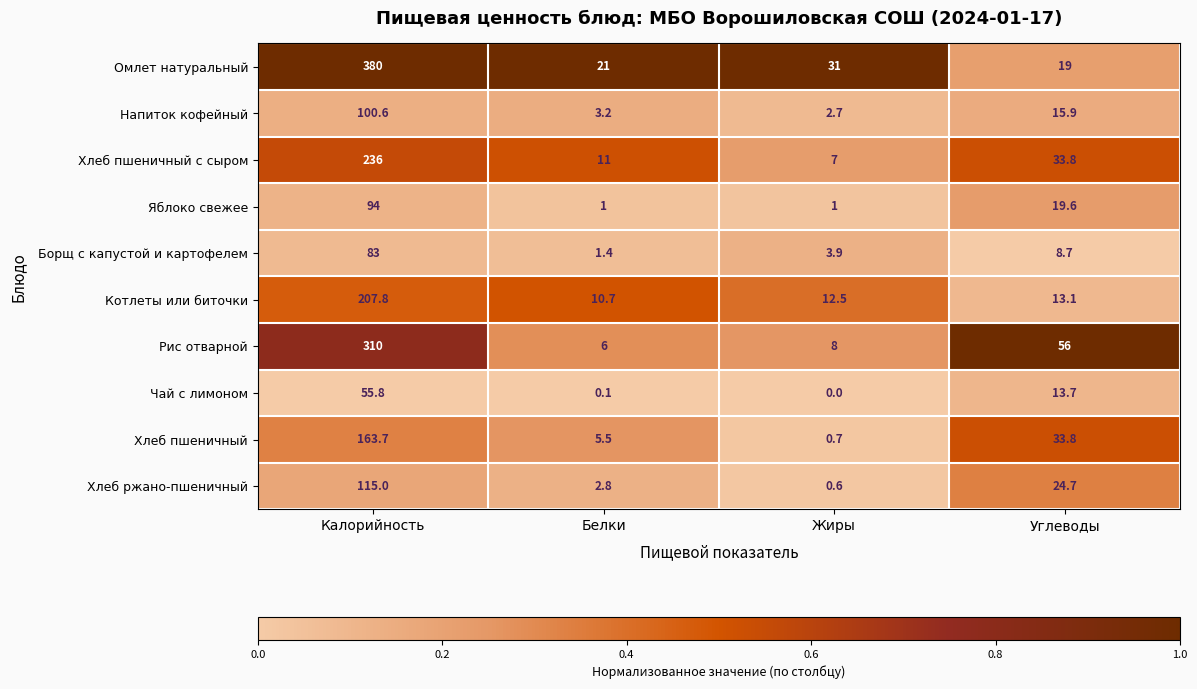

At Калорийность, list the series in order from smallest to largest.

Чай с лимоном, Борщ с капустой и картофелем, Яблоко свежее, Напиток кофейный, Хлеб ржано-пшеничный, Хлеб пшеничный, Котлеты или биточки, Хлеб пшеничный с сыром, Рис отварной, Омлет натуральный